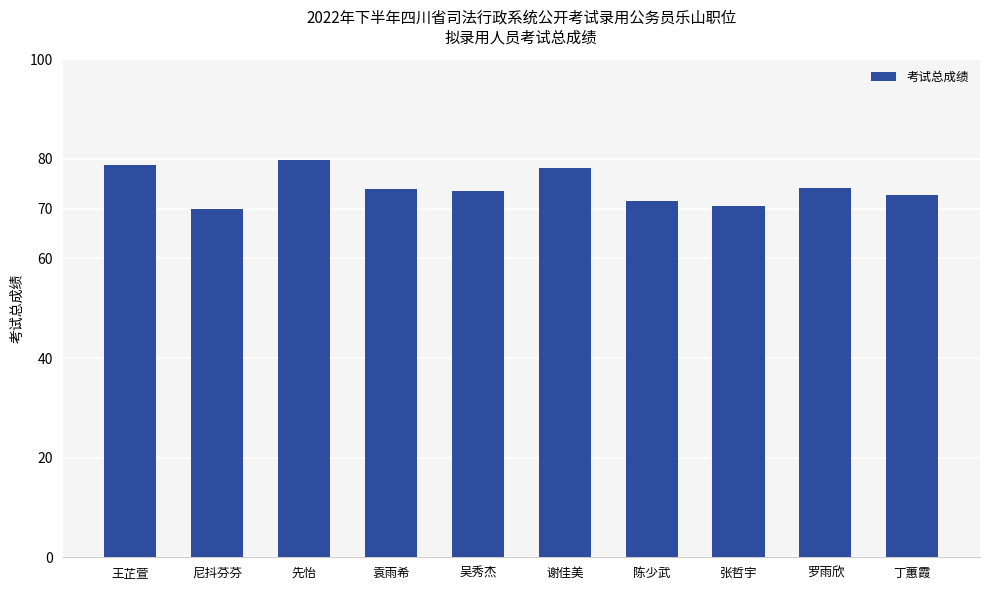

What position from the right is 尼抖芬芬?

9